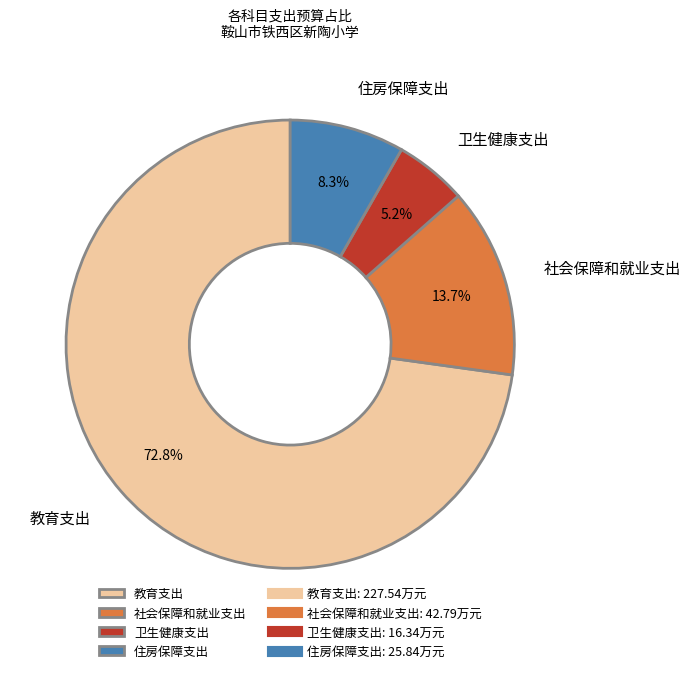

Count the number of slices in the pie.

4